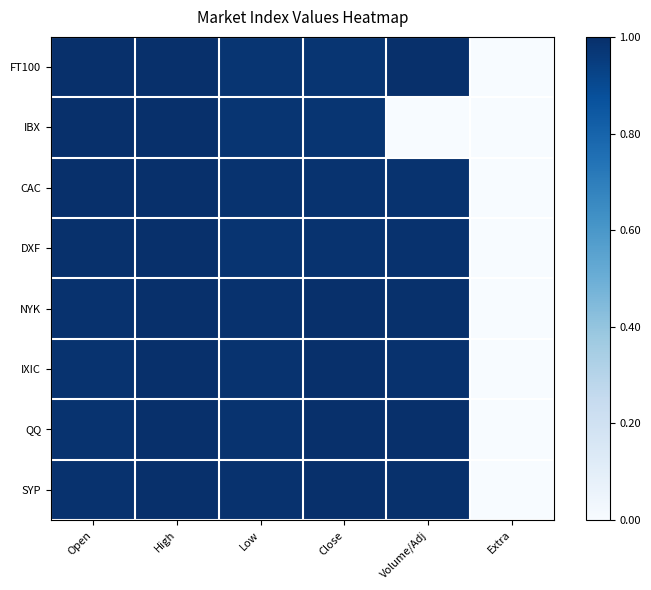

What is the total value across all series at Low?

7.9